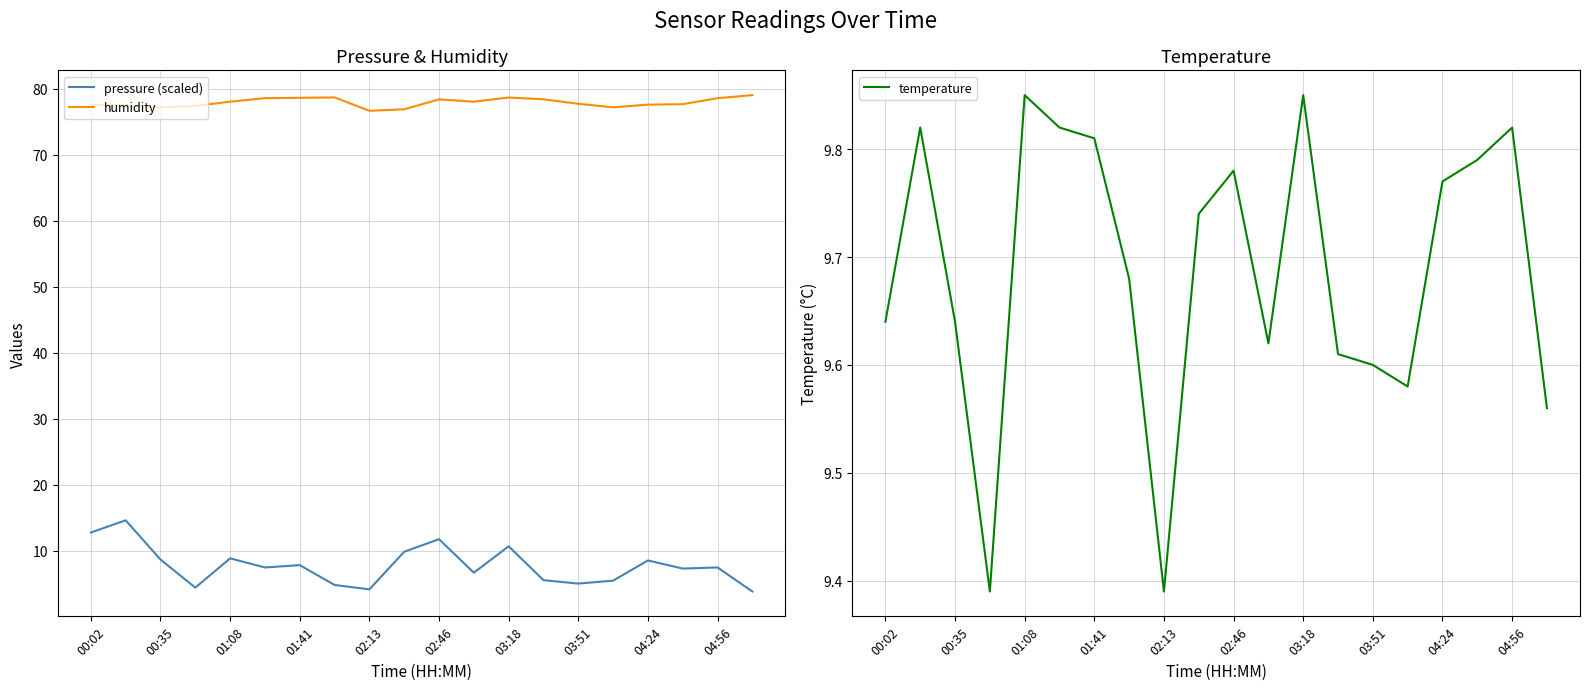

Does the chart have visible grid lines?

Yes